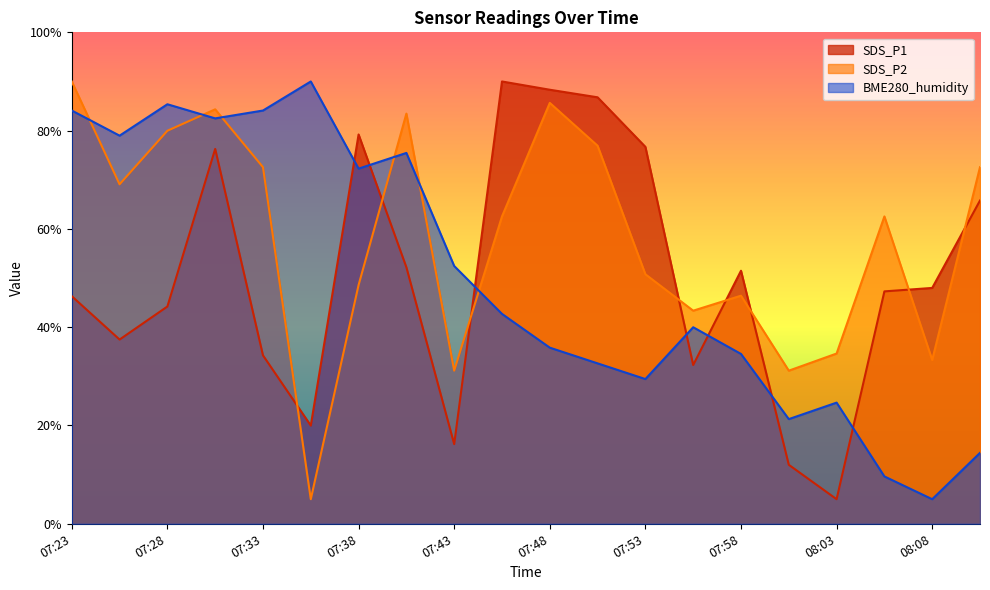

At which category does the chart reach its minimum across all series?

08:03